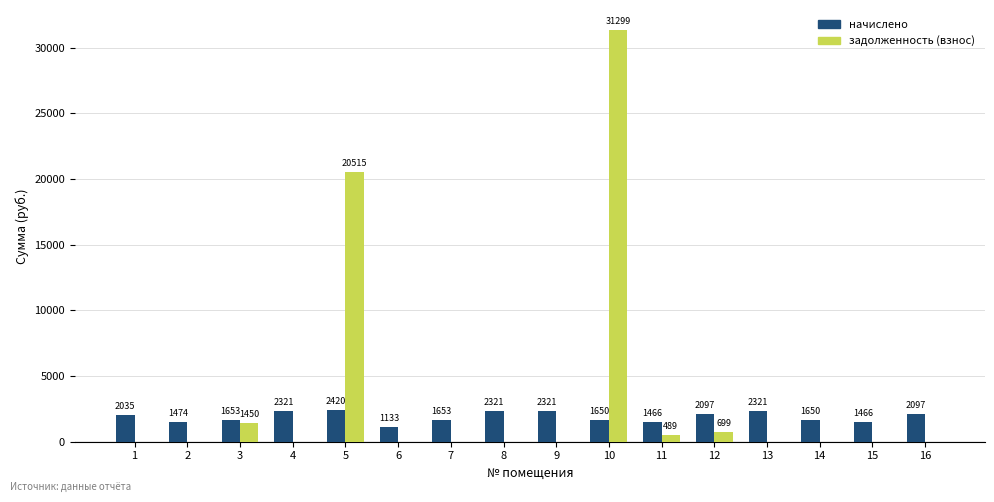

Which category has the highest value in the начислено series?

5